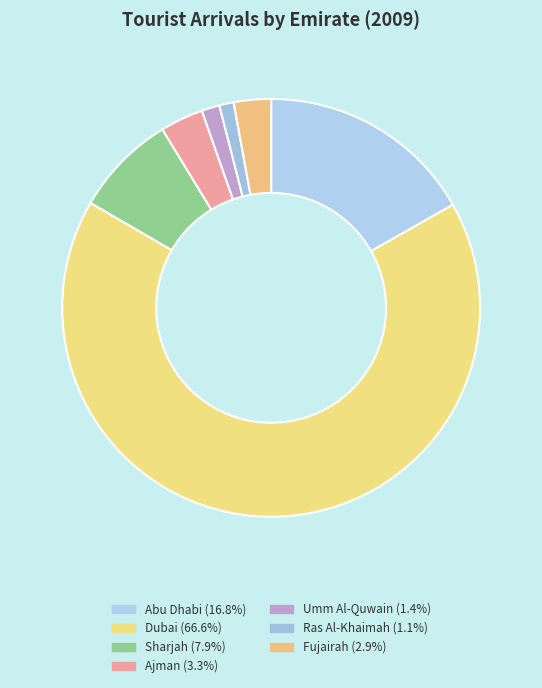

How many slices are in this pie chart?

7